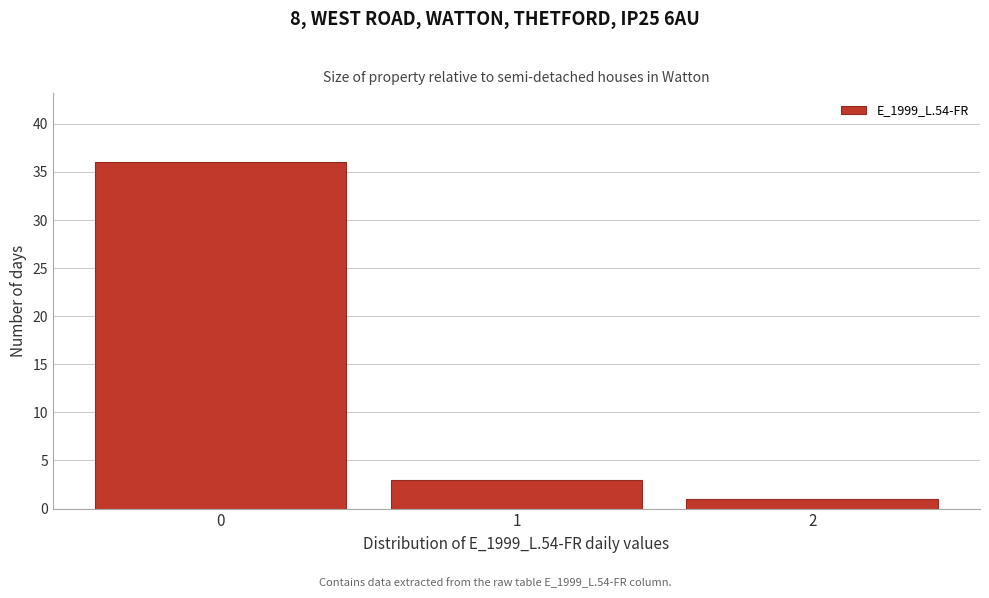

What is the height of the bar covering 1.5 to 2.5 on the x-axis? The values are not printed on the chart, so give them approximately, as read against the axis.

1